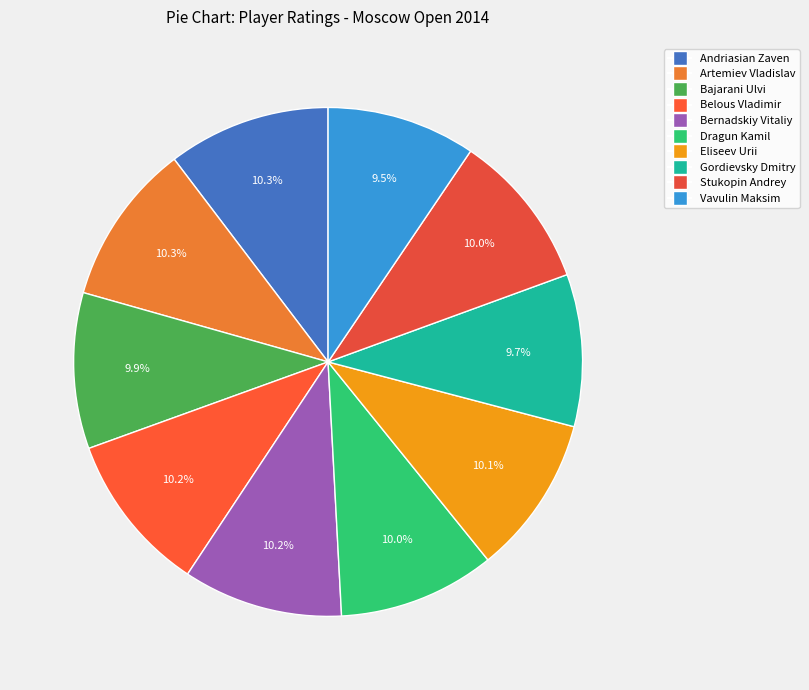

Combined, do Vavulin Maksim and Andriasian Zaven account for over 50%?

No